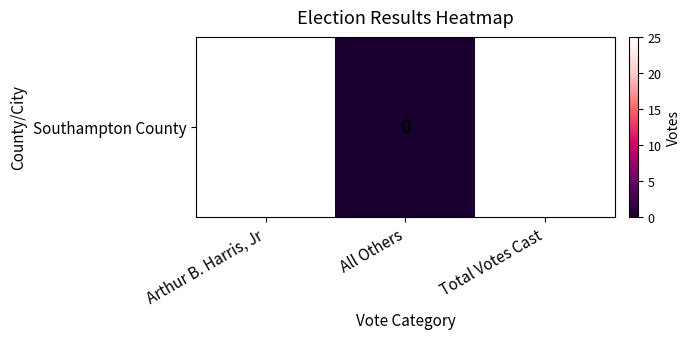

Rank the categories by value from lowest to highest.

All Others, Arthur B. Harris, Jr, Total Votes Cast